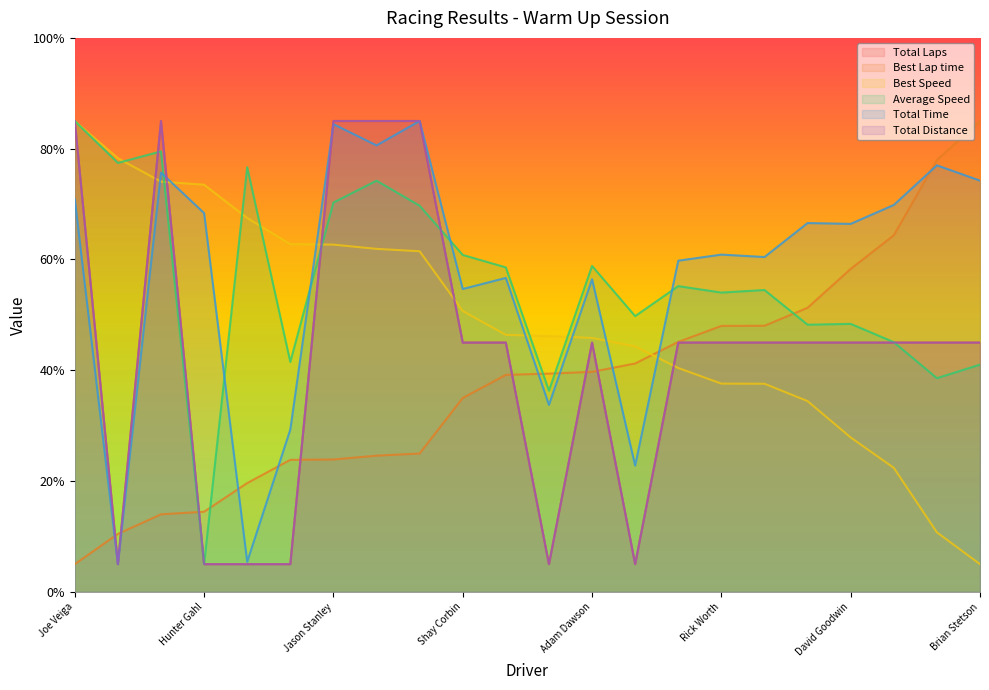

What is the value of the Average Speed point at the 6th from the left?

41.5